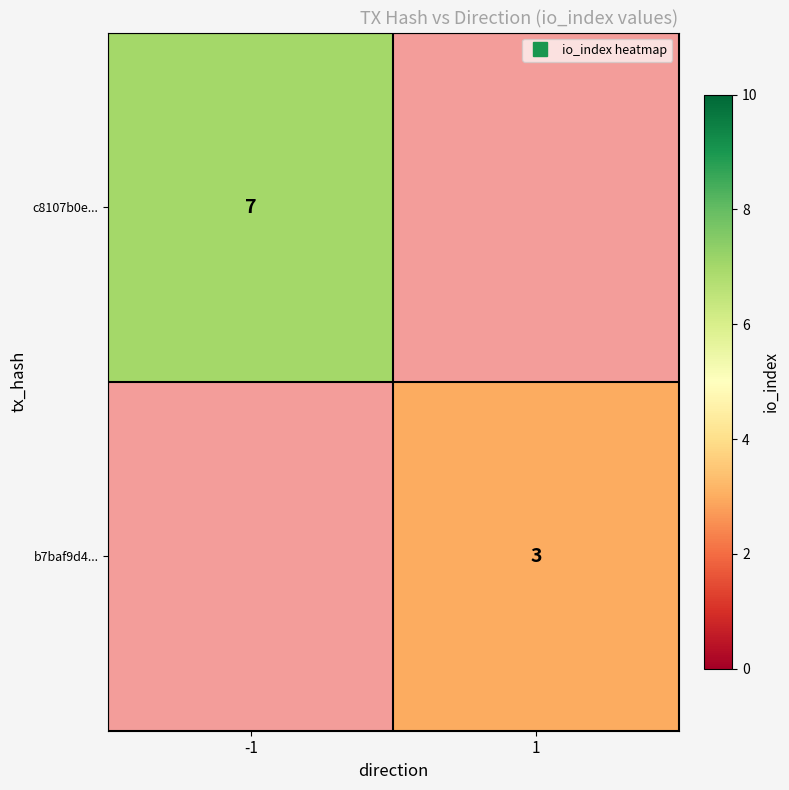

List the labels in order of b7baf9d4... value, smallest first.

-1, 1